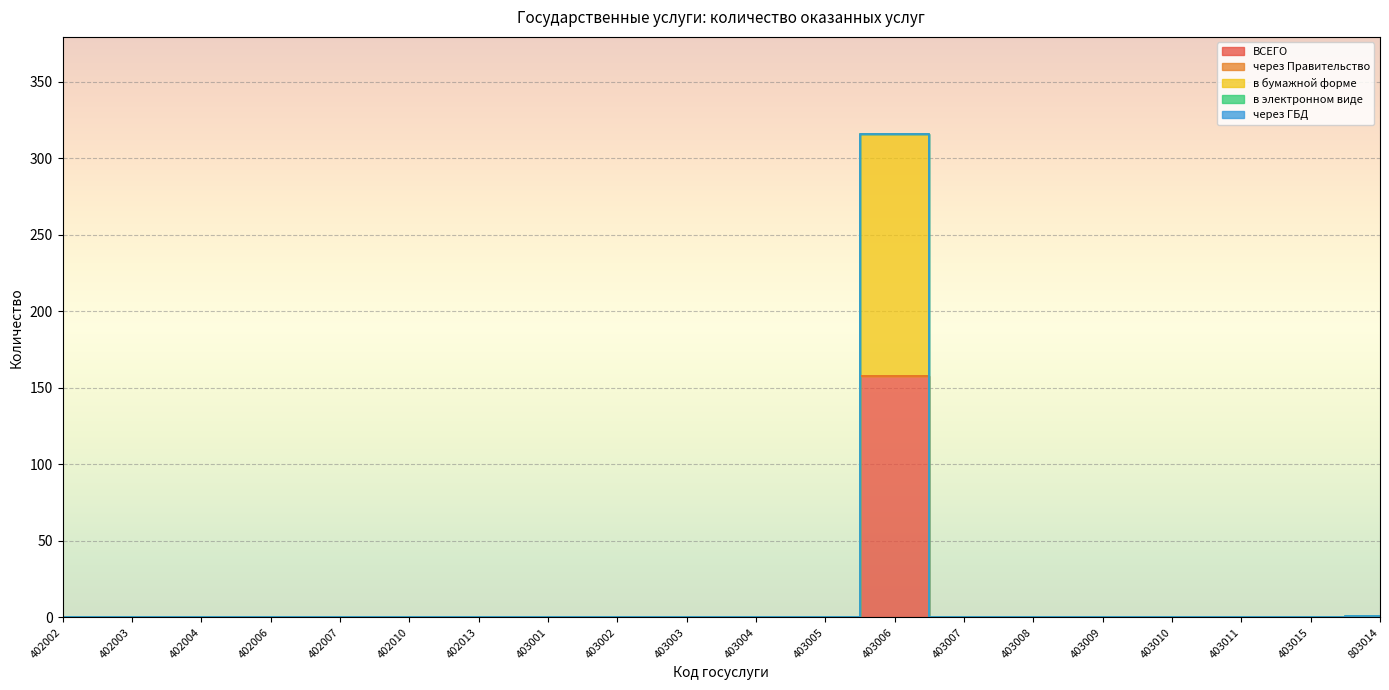

True or false: через ГБД has more than 2 points higher than both neighbors.

False